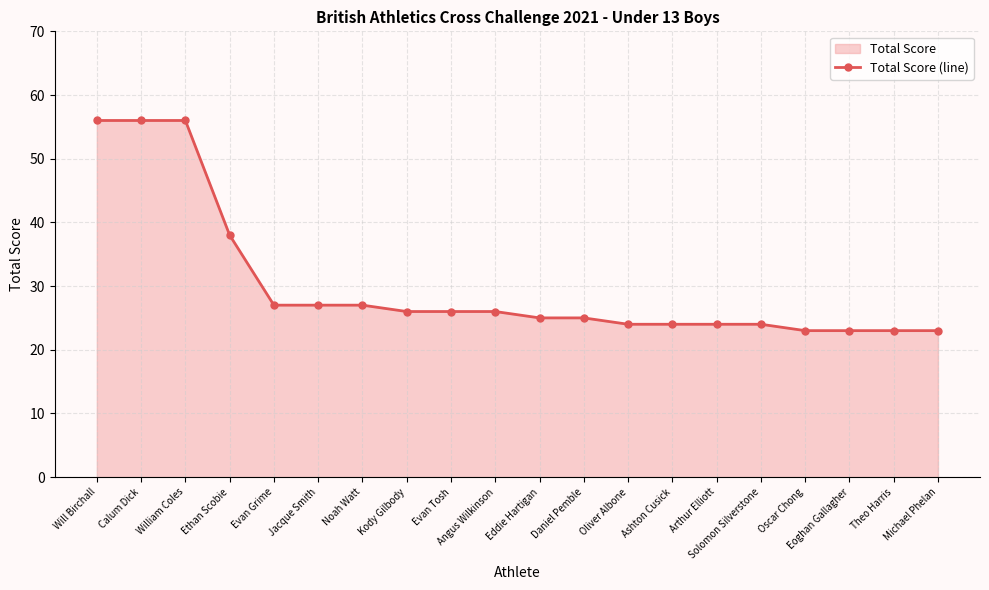

What is the change in value from Will Birchall to Ashton Cusick?

-32